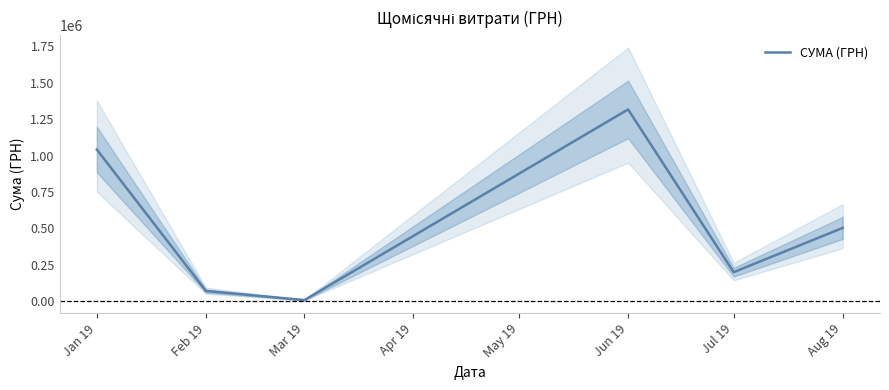

Is this an area chart (filled region under the line)?

No